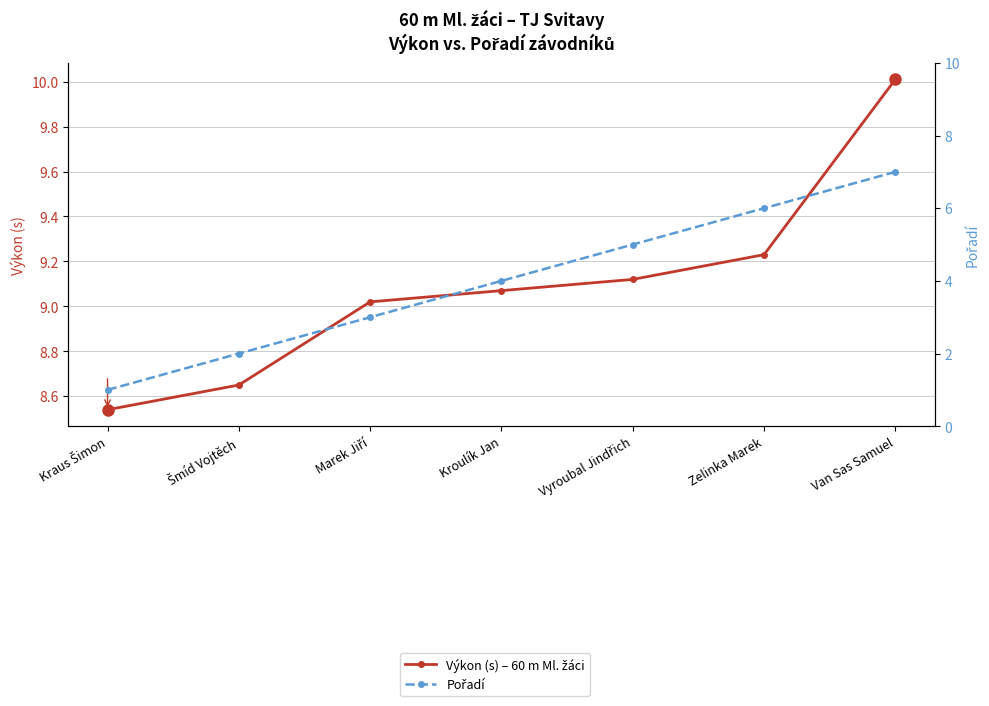

How many distinct data groups are displayed?

2